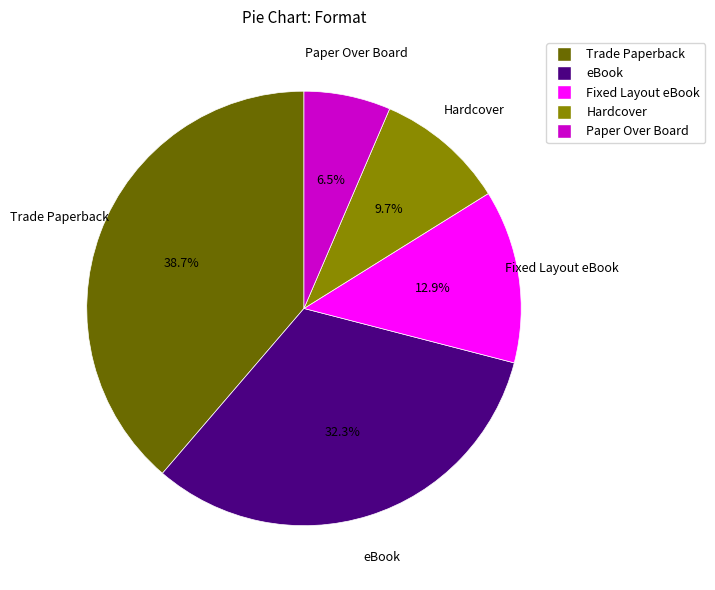

Rank the categories by value from highest to lowest.

Trade Paperback, eBook, Fixed Layout eBook, Hardcover, Paper Over Board